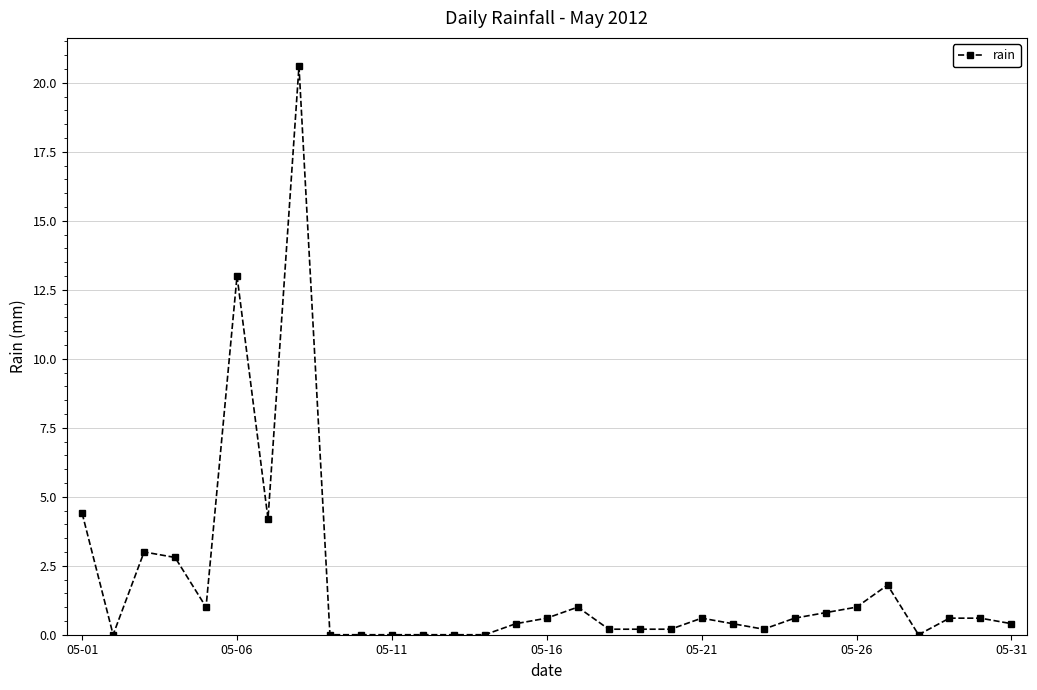

How many distinct data groups are displayed?

1